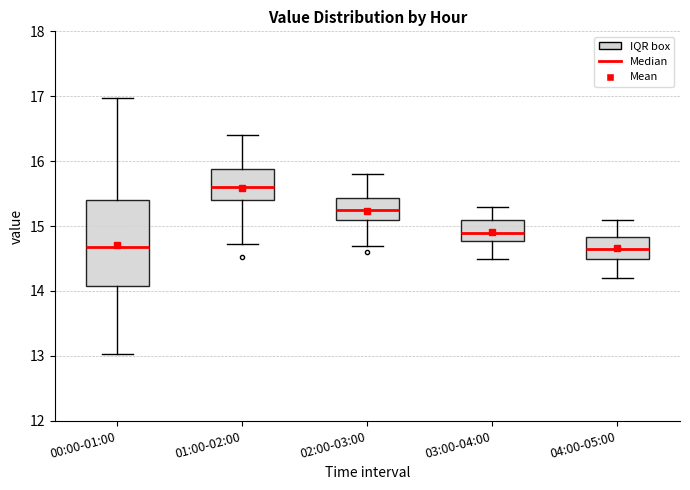

Reading left to right, read every box against the y-axis: the position of its median line, the range the box covers, and the ends of its whiskers. The values are not printed on the chart, so give them approximately, as read against the axis.

00:00-01:00: median 14.7, box 14.1 to 15.4, whiskers 13.0 to 17.0
01:00-02:00: median 15.6, box 15.4 to 15.9, whiskers 14.7 to 16.4
02:00-03:00: median 15.3, box 15.1 to 15.4, whiskers 14.7 to 15.8
03:00-04:00: median 14.9, box 14.8 to 15.1, whiskers 14.5 to 15.3
04:00-05:00: median 14.7, box 14.5 to 14.8, whiskers 14.2 to 15.1